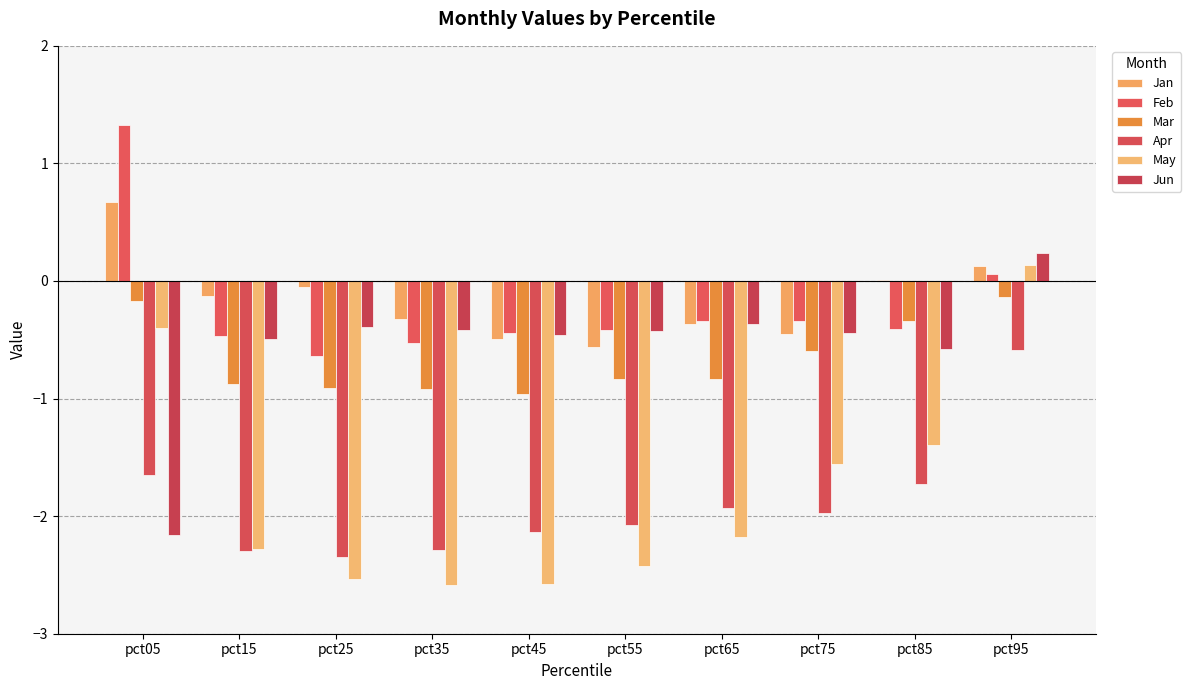

What is the difference between the second highest and minimum values in the Mar series?

0.8